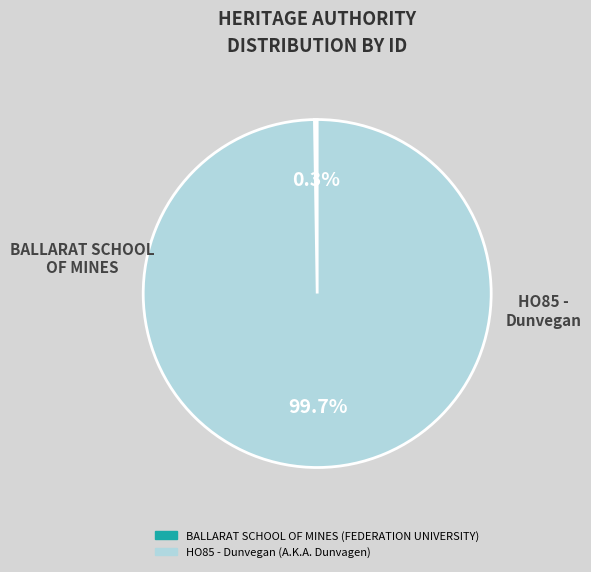

Which category has the biggest portion of the pie?

HO85 - Dunvegan (A.K.A. Dunvagen)